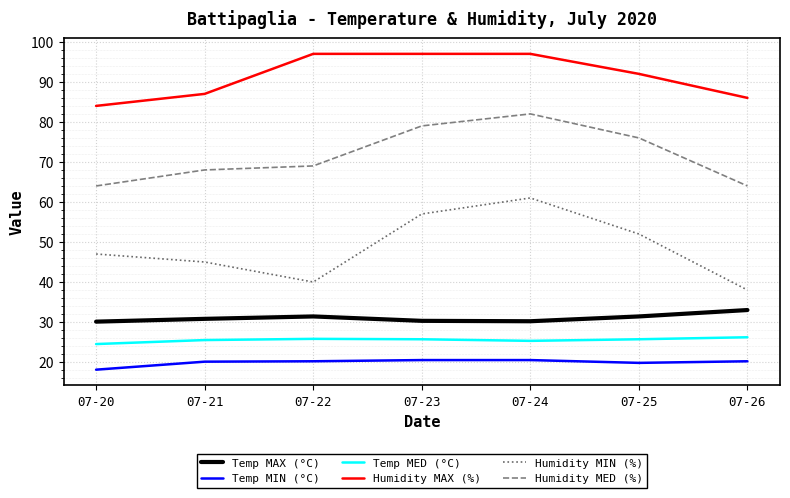

List the series in order of their peak value, highest first.

Humidity MAX (%), Humidity MED (%), Humidity MIN (%), Temp MAX (°C), Temp MED (°C), Temp MIN (°C)